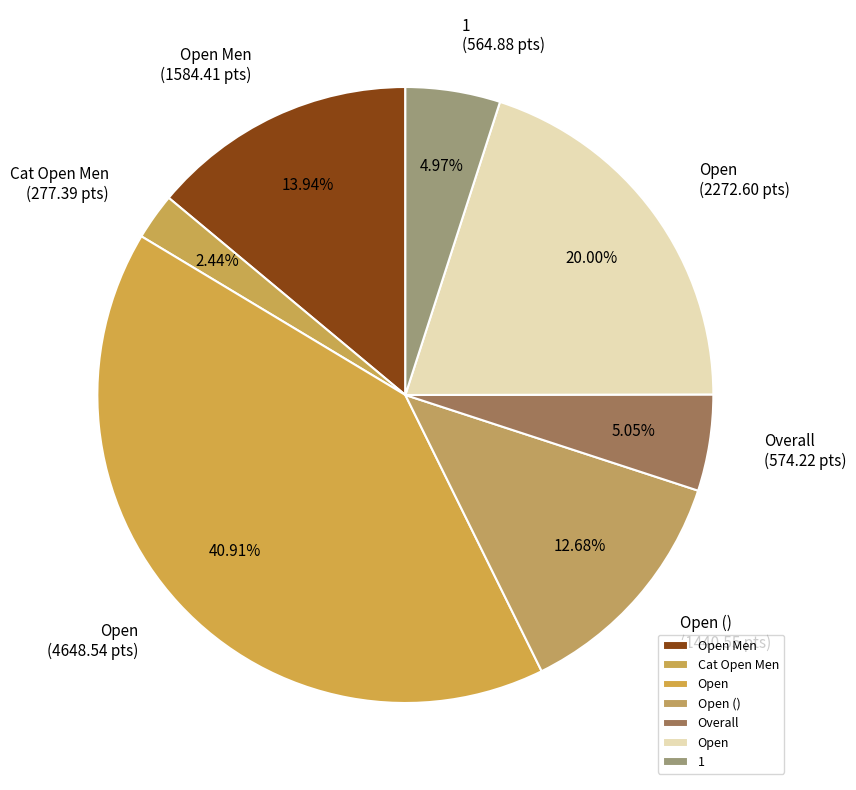

How many slices are in this pie chart?

7